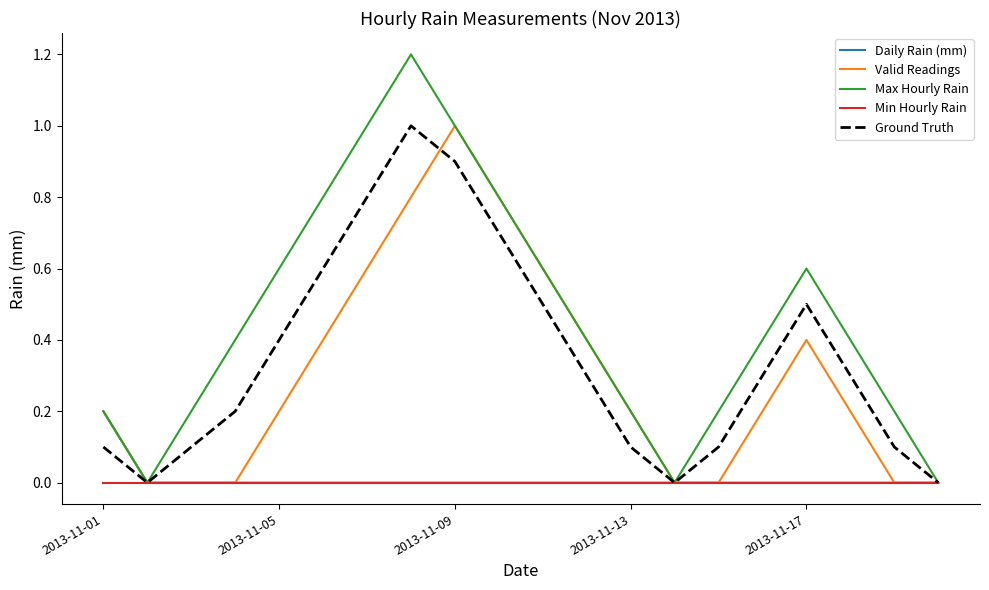

What is the greatest value displayed?

1.2